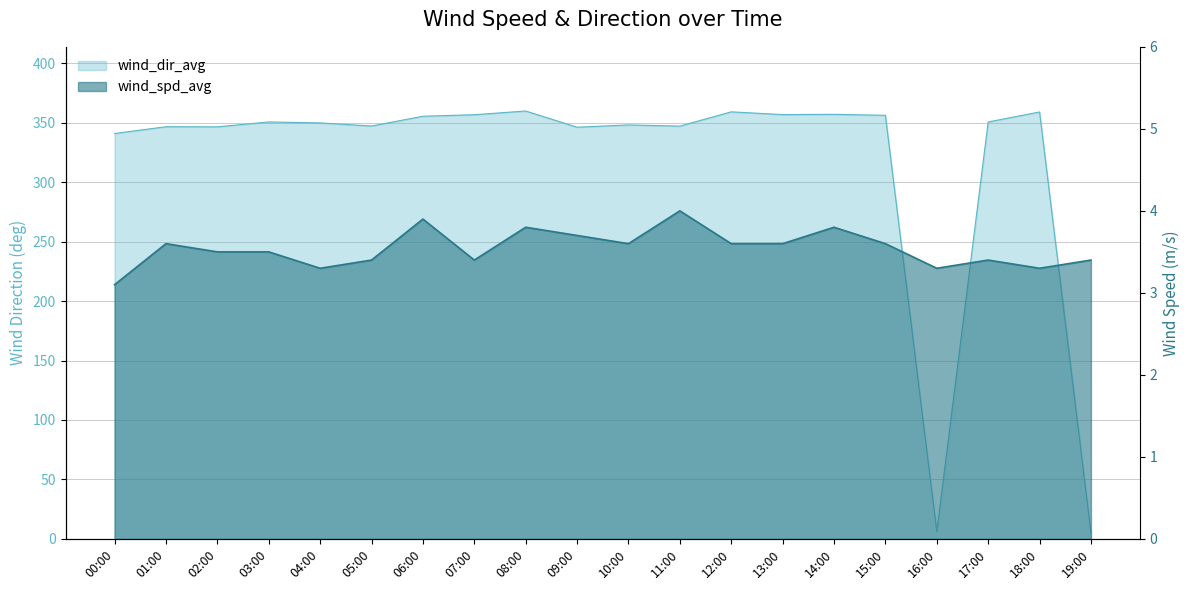

Reading right to left, what are all the values shown in this chart?

wind_spd_avg: 19:00=3.4	18:00=3.3	17:00=3.4	16:00=3.3	15:00=3.6	14:00=3.8	13:00=3.6	12:00=3.6	11:00=4.0	10:00=3.6	09:00=3.7	08:00=3.8	07:00=3.4	06:00=3.9	05:00=3.4	04:00=3.3	03:00=3.5	02:00=3.5	01:00=3.6	00:00=3.1
wind_dir_avg: 19:00=5.2	18:00=359.0	17:00=350.6	16:00=6.0	15:00=356.2	14:00=357.0	13:00=356.8	12:00=359.1	11:00=347.1	10:00=348.1	09:00=346.2	08:00=359.8	07:00=356.7	06:00=355.4	05:00=347.2	04:00=349.8	03:00=350.6	02:00=346.5	01:00=346.6	00:00=340.9